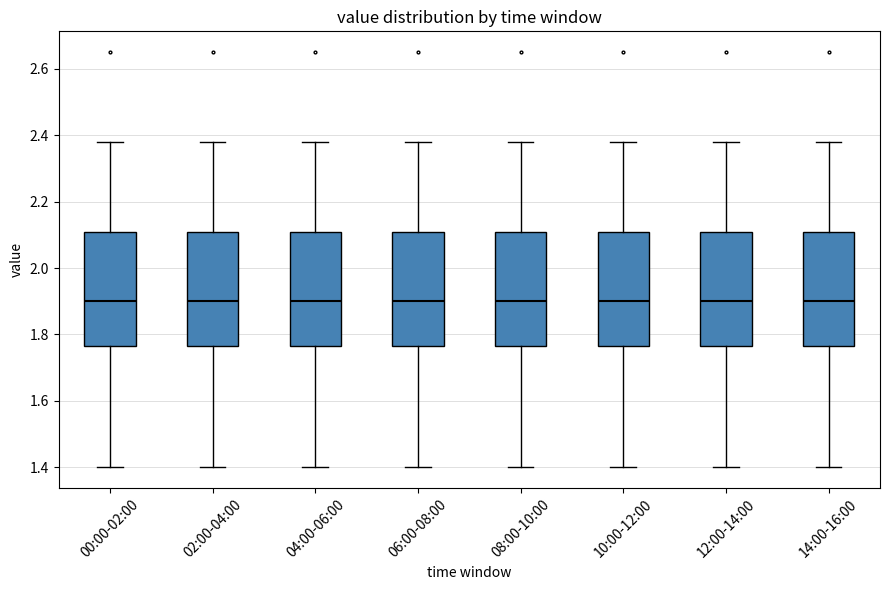

Reading left to right, read every box against the y-axis: the position of its median line, the range the box covers, and the ends of its whiskers. The values are not printed on the chart, so give them approximately, as read against the axis.

00:00-02:00: median 1.90, box 1.76 to 2.10, whiskers 1.40 to 2.38
02:00-04:00: median 1.90, box 1.76 to 2.10, whiskers 1.40 to 2.38
04:00-06:00: median 1.90, box 1.76 to 2.10, whiskers 1.40 to 2.38
06:00-08:00: median 1.90, box 1.76 to 2.10, whiskers 1.40 to 2.38
08:00-10:00: median 1.90, box 1.76 to 2.10, whiskers 1.40 to 2.38
10:00-12:00: median 1.90, box 1.76 to 2.10, whiskers 1.40 to 2.38
12:00-14:00: median 1.90, box 1.76 to 2.10, whiskers 1.40 to 2.38
14:00-16:00: median 1.90, box 1.76 to 2.10, whiskers 1.40 to 2.38